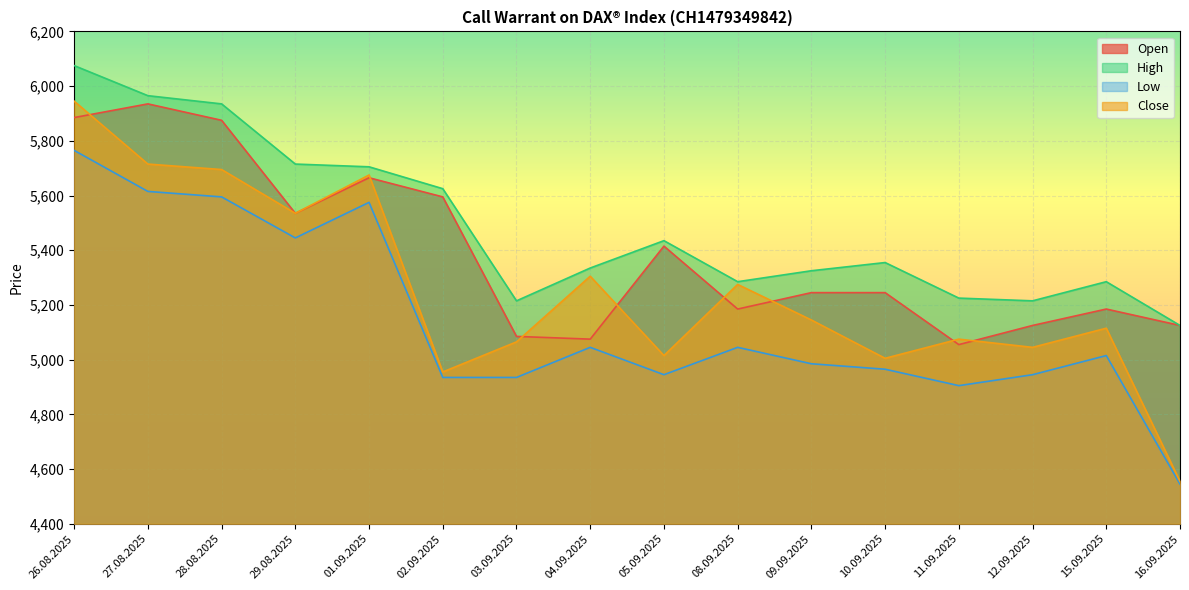

What are all the series names shown in the legend?

Open, High, Low, Close